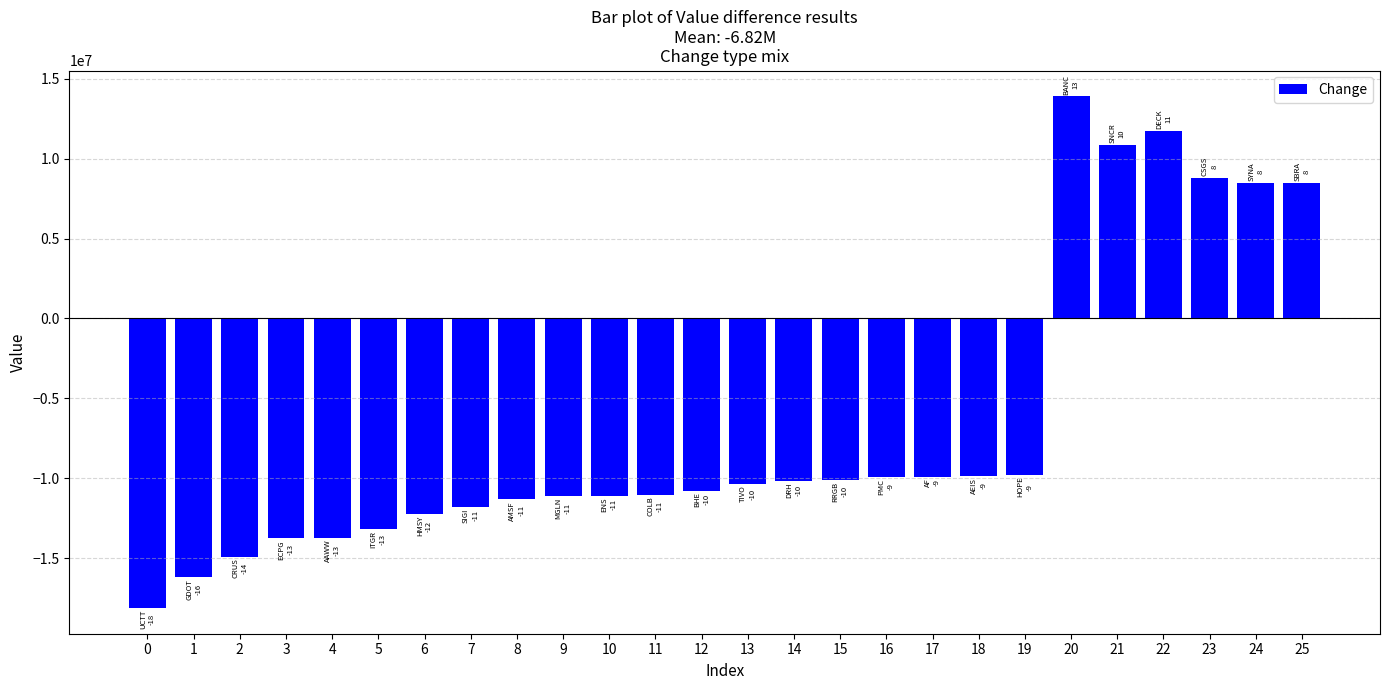

How many values are above zero?

6